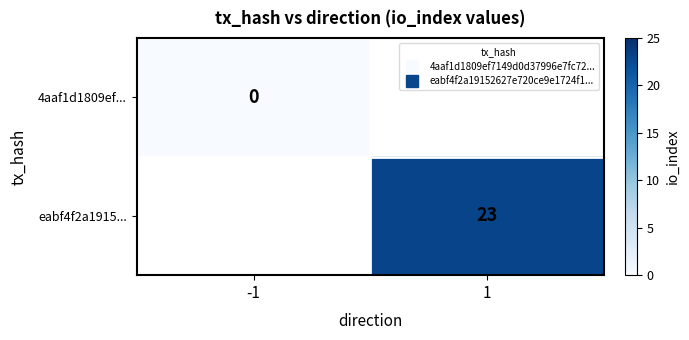

Rank the categories by eabf4f2a1915... value from highest to lowest.

-1, 1